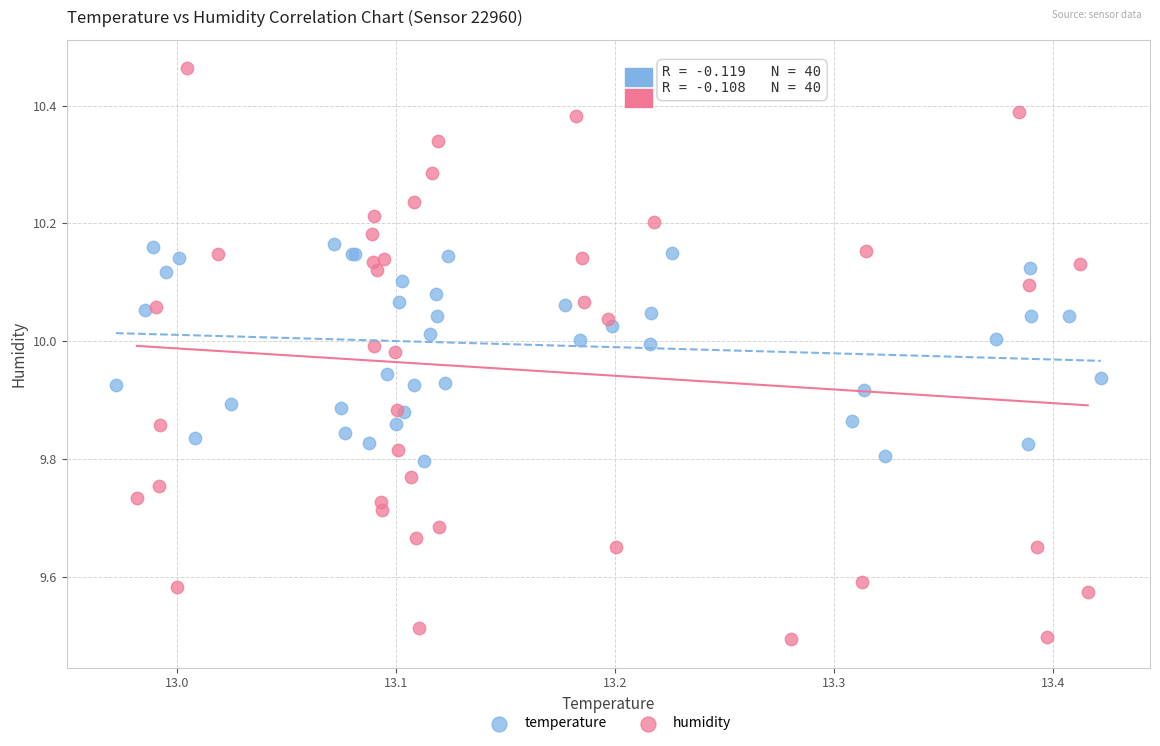

Which series reaches the minimum Y coordinate?

humidity